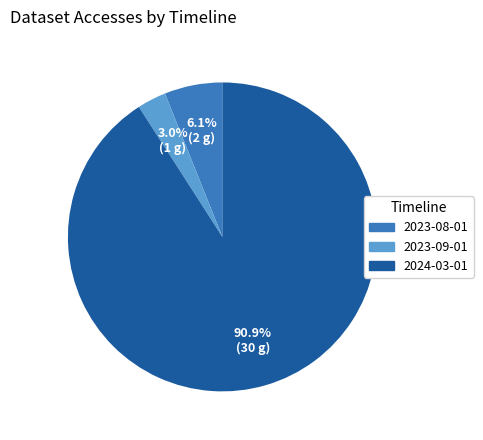

True or false: 2023-08-01 accounts for 6% of the total.

True